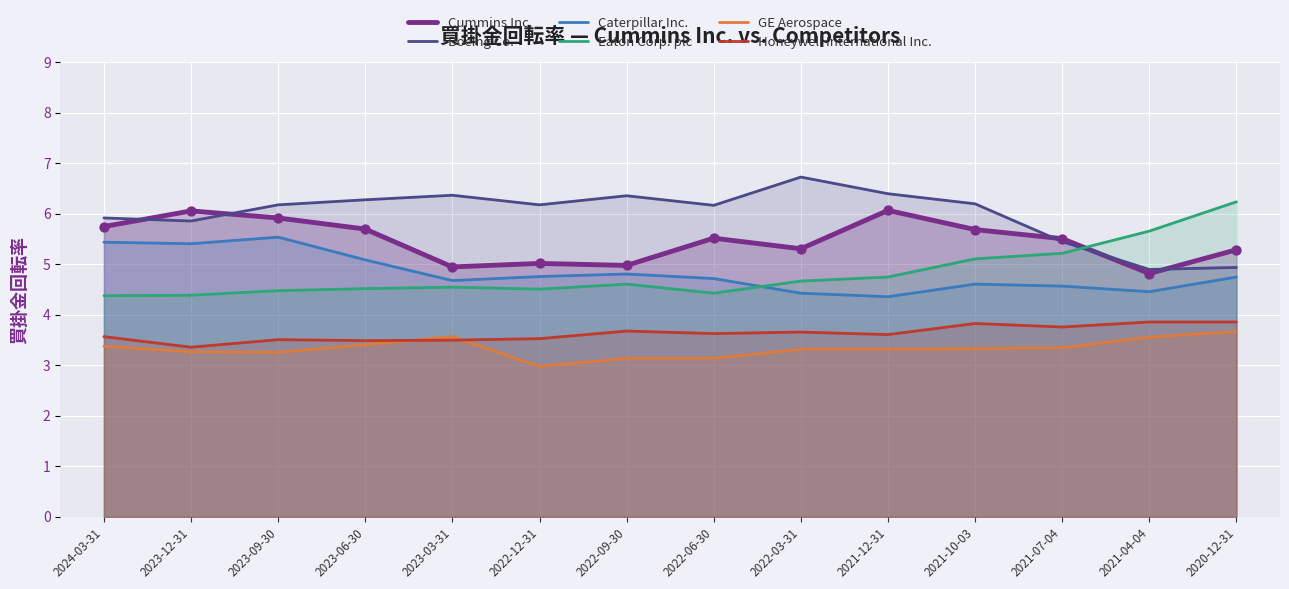

What are all the series names shown in the legend?

Cummins Inc., Boeing Co., Caterpillar Inc., Eaton Corp. plc, GE Aerospace, Honeywell International Inc.